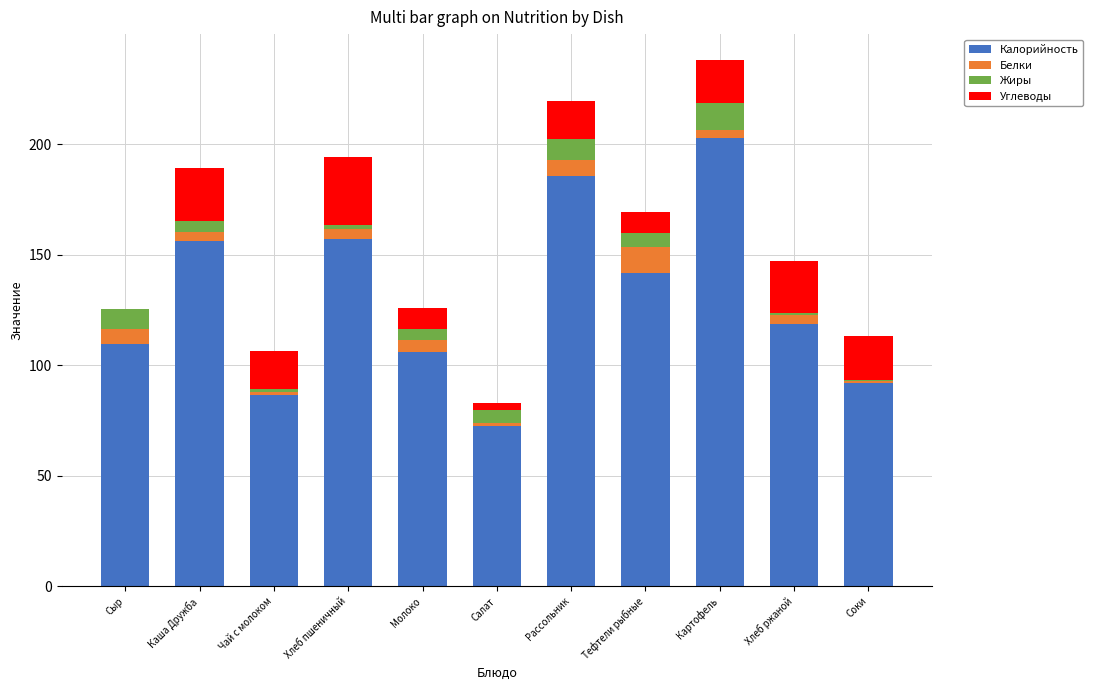

At which label does Калорийность reach its peak?

Картофель